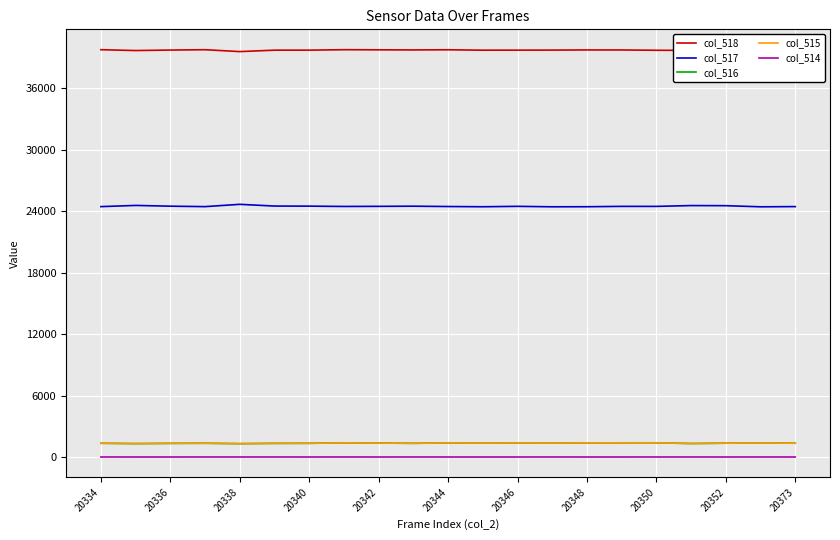

True or false: col_518 and col_516 cross at least once.

False